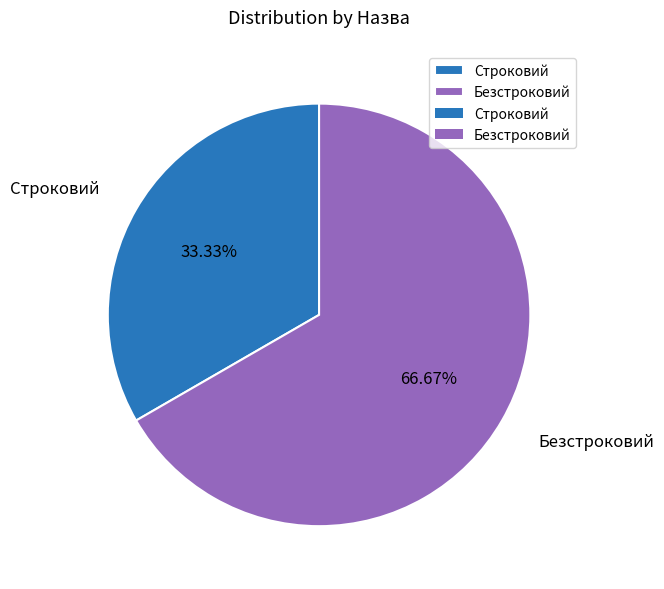

True or false: Безстроковий accounts for 60% of the total.

False